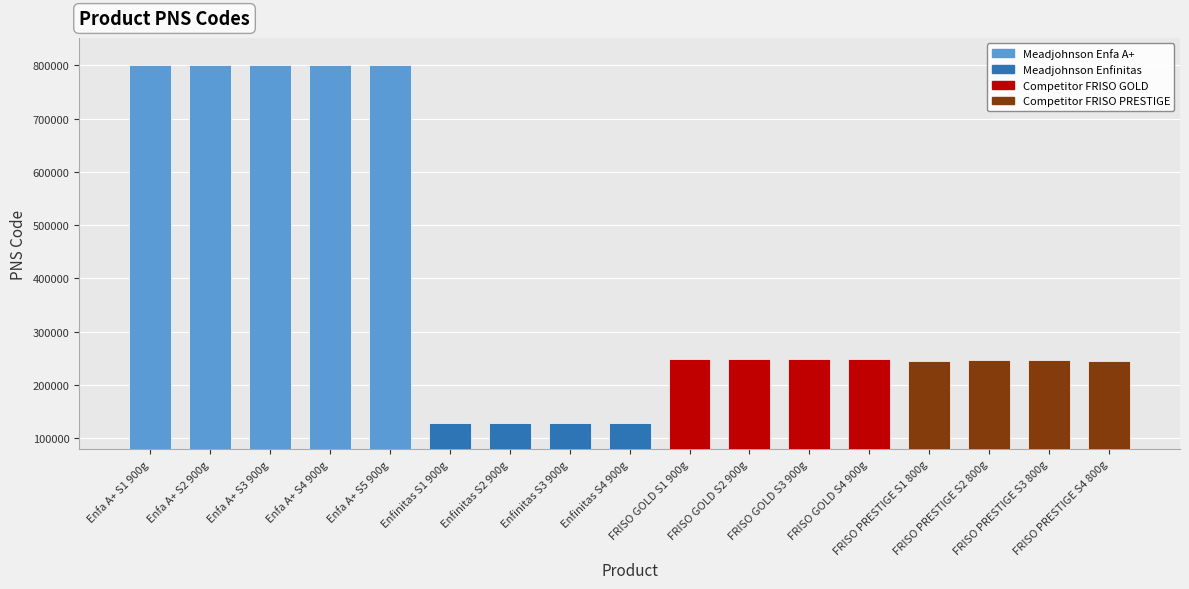

Where does the data first go above 249404?

Enfa A+ S1 900g